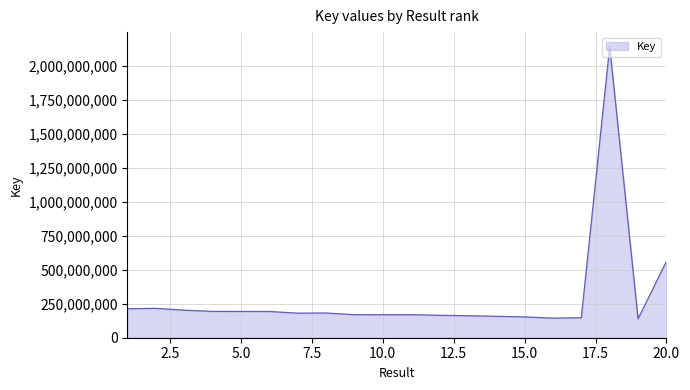

What is the difference between the maximum and minimum values?

2001472887